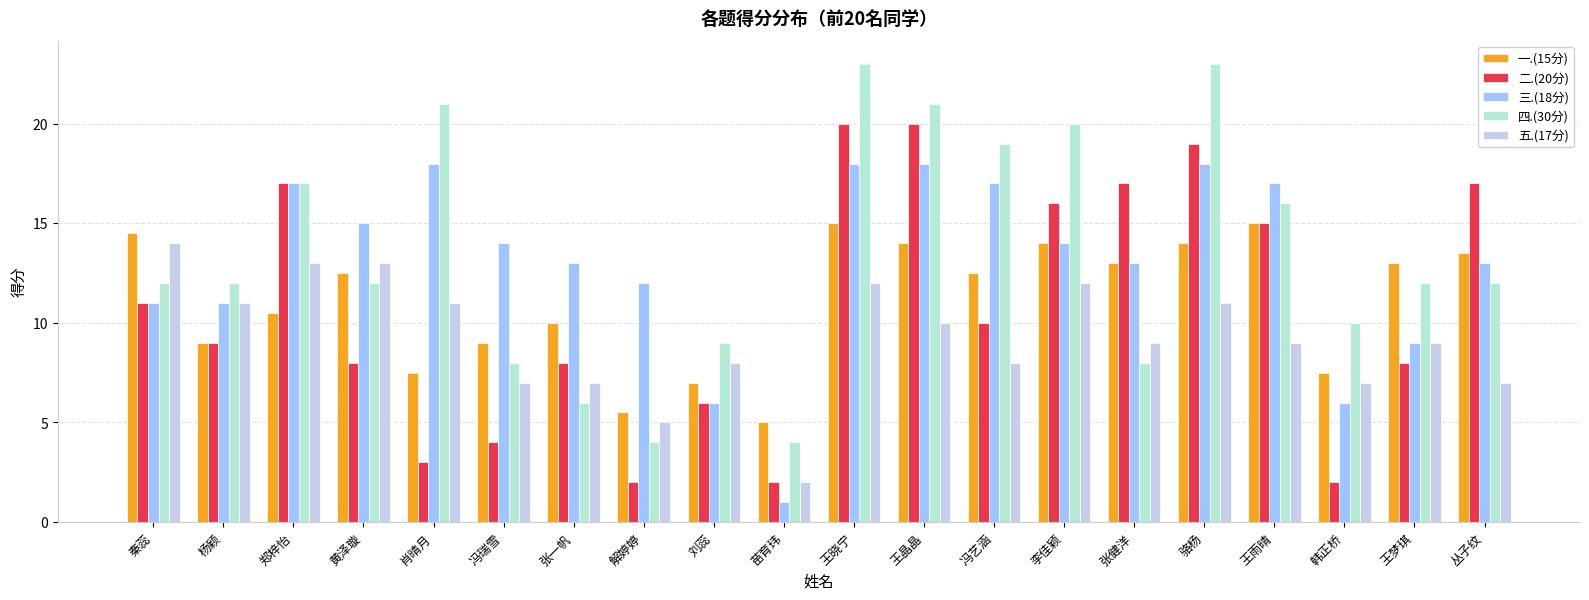

What are all the series names shown in the legend?

一.(15分), 二.(20分), 三.(18分), 四.(30分), 五.(17分)